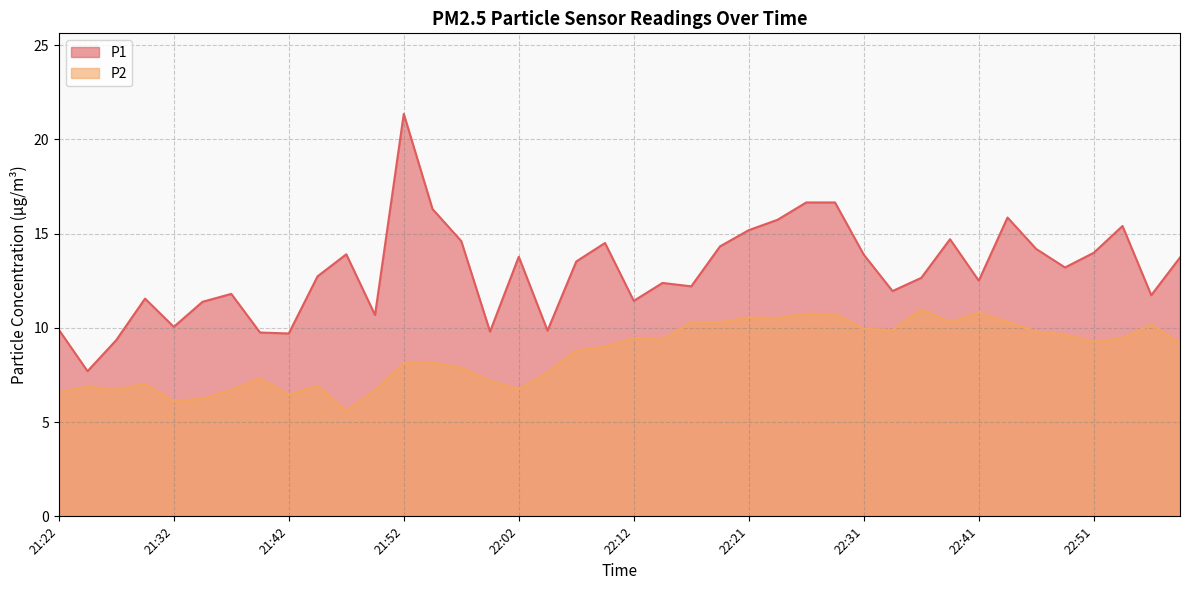

At which label does P1 first exceed 13?

21:47